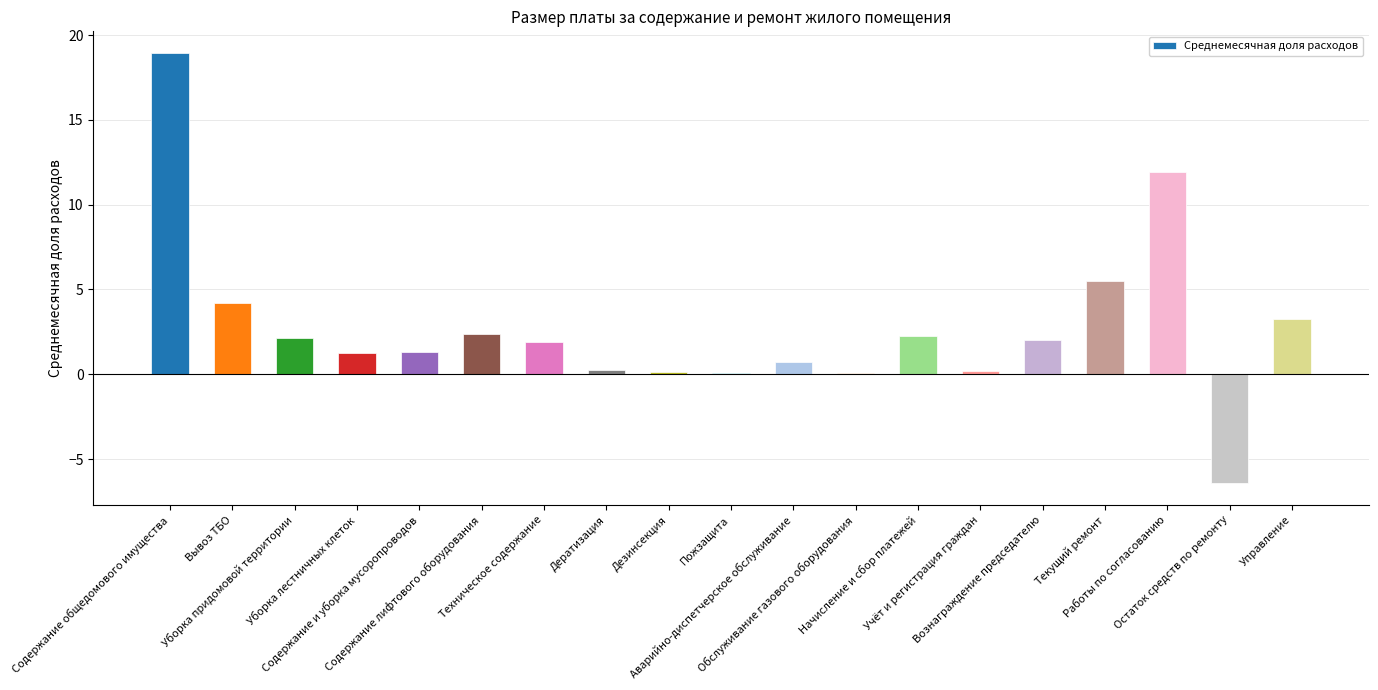

Are the bars horizontal?

No